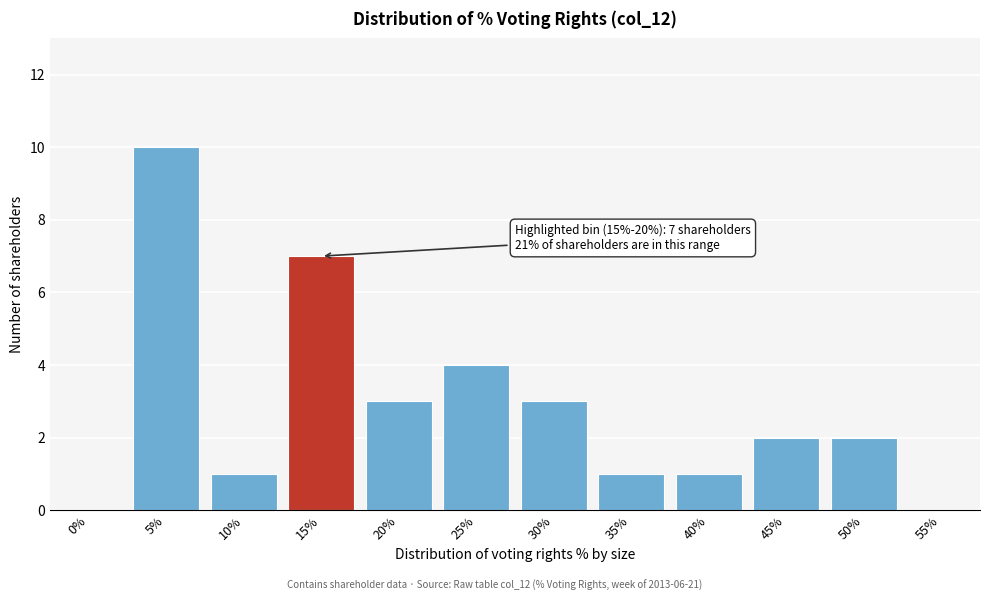

Reading left to right, what are all the values shown in this chart?

0%=0	5%=10	10%=1	15%=7	20%=3	25%=4	30%=3	35%=1	40%=1	45%=2	50%=2	55%=0